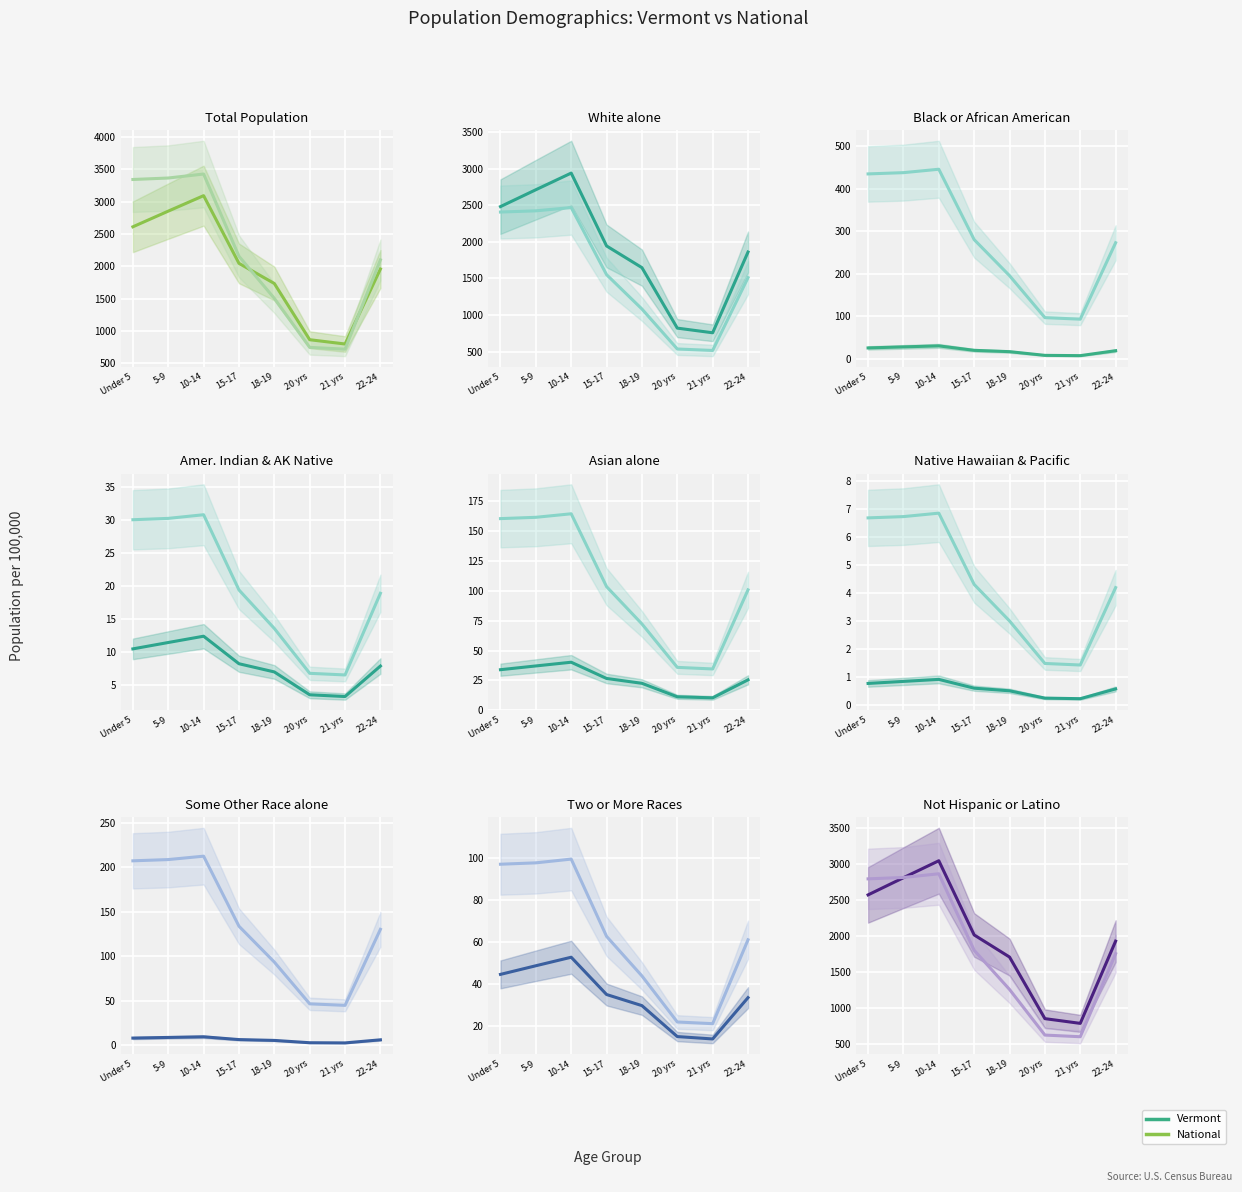

True or false: Vermont and National intersect in this chart.

True